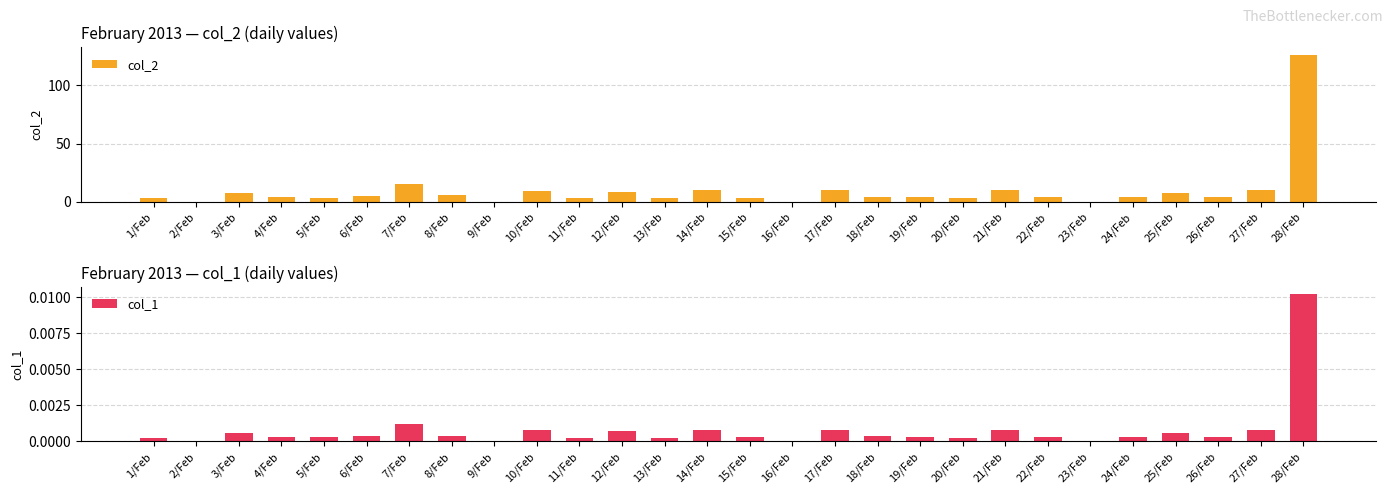

The value of col_1 at 20/Feb is 0.0. True or false?

True